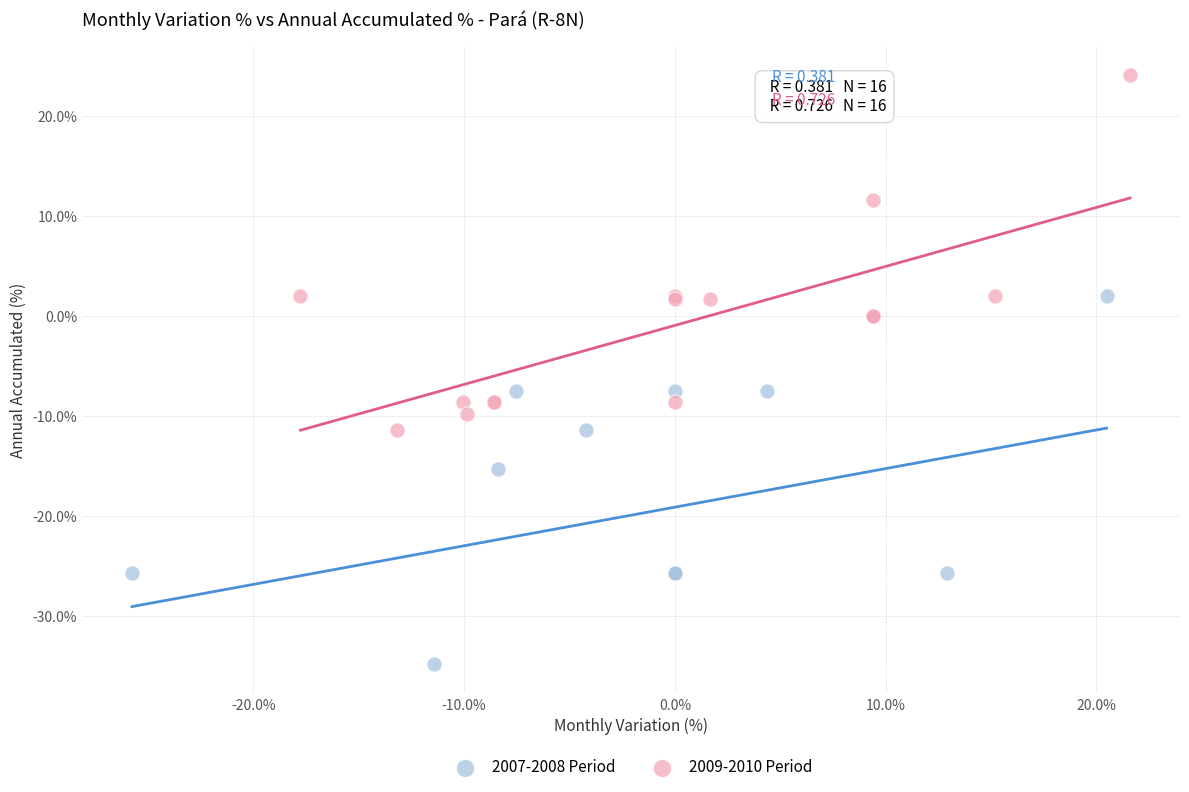

Which series contains the highest Y value?

2009-2010 Period